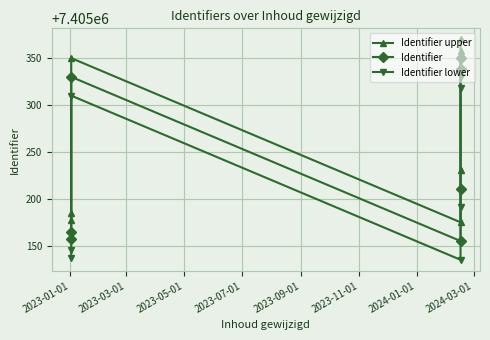

What are all the series names shown in the legend?

Identifier upper, Identifier, Identifier lower